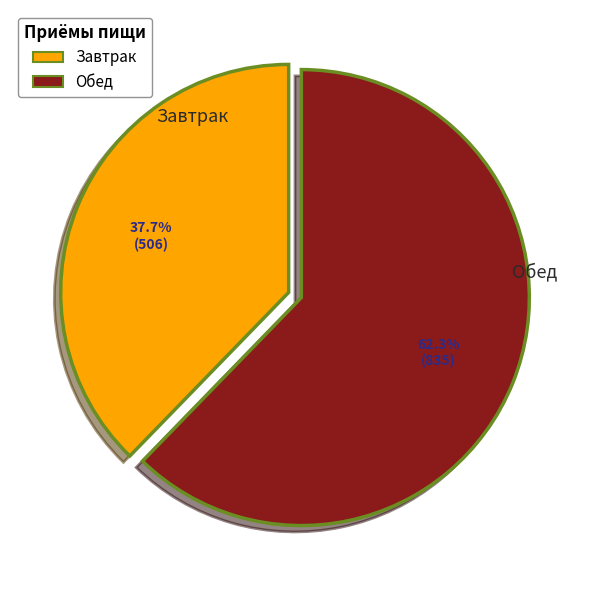

True or false: Завтрак accounts for 43% of the total.

False